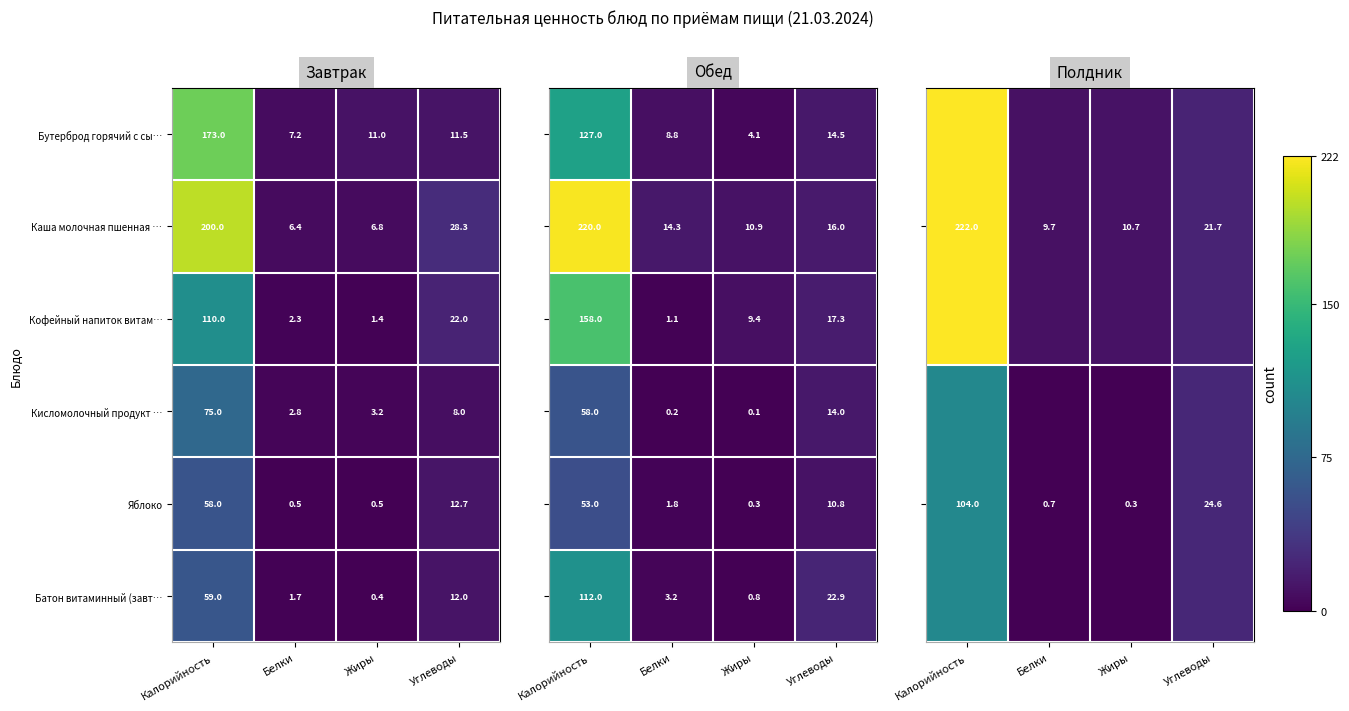

The value of Кофейный напиток витам… at Калорийность is 75.2. True or false?

False